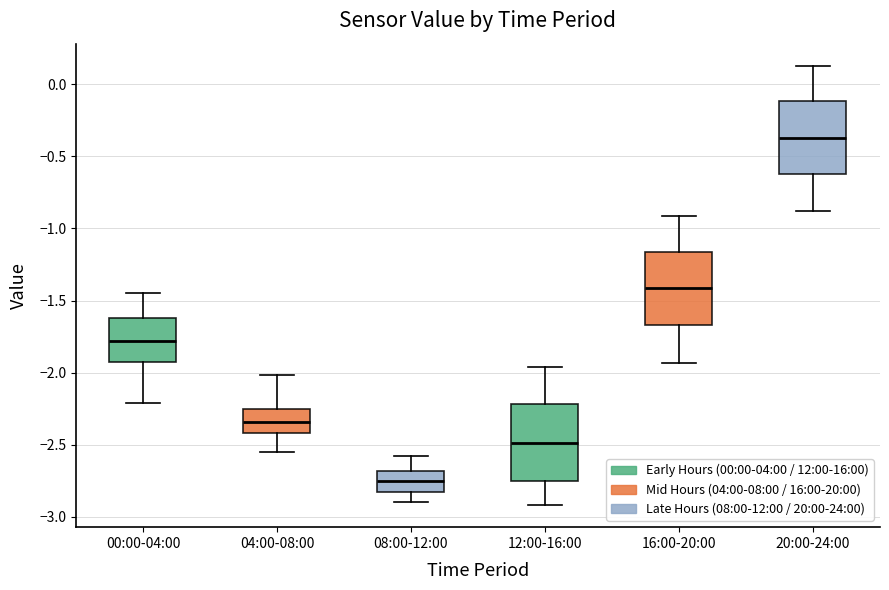

Reading left to right, transcribe this box plot: for each box, give where its median line is, the range the box spans, and where its two whiskers end, as read against the y-axis. The values are not printed on the chart, so give them approximately, as read against the axis.

00:00-04:00: median -1.80, box -1.90 to -1.60, whiskers -2.20 to -1.45
04:00-08:00: median -2.35, box -2.40 to -2.25, whiskers -2.55 to -2.00
08:00-12:00: median -2.75, box -2.85 to -2.70, whiskers -2.90 to -2.60
12:00-16:00: median -2.50, box -2.75 to -2.20, whiskers -2.90 to -1.95
16:00-20:00: median -1.40, box -1.65 to -1.15, whiskers -1.95 to -0.90
20:00-24:00: median -0.35, box -0.60 to -0.10, whiskers -0.90 to 0.15